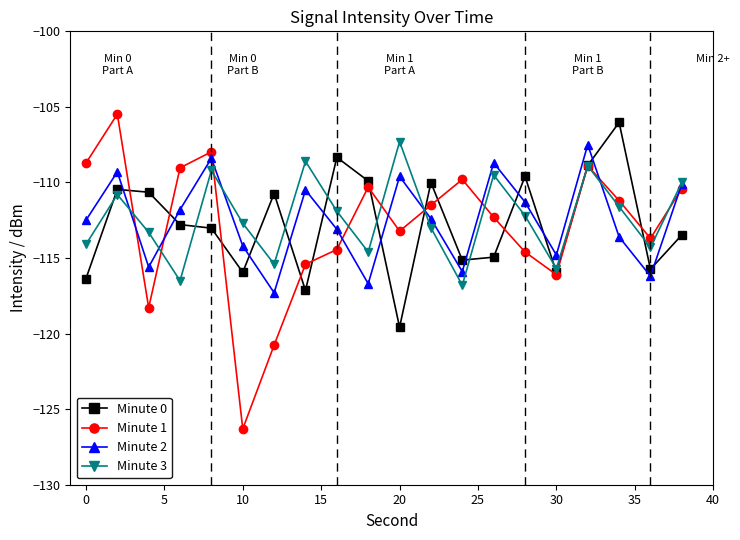

What is the value of the Minute 3 point at the 15th from the left?

-112.2